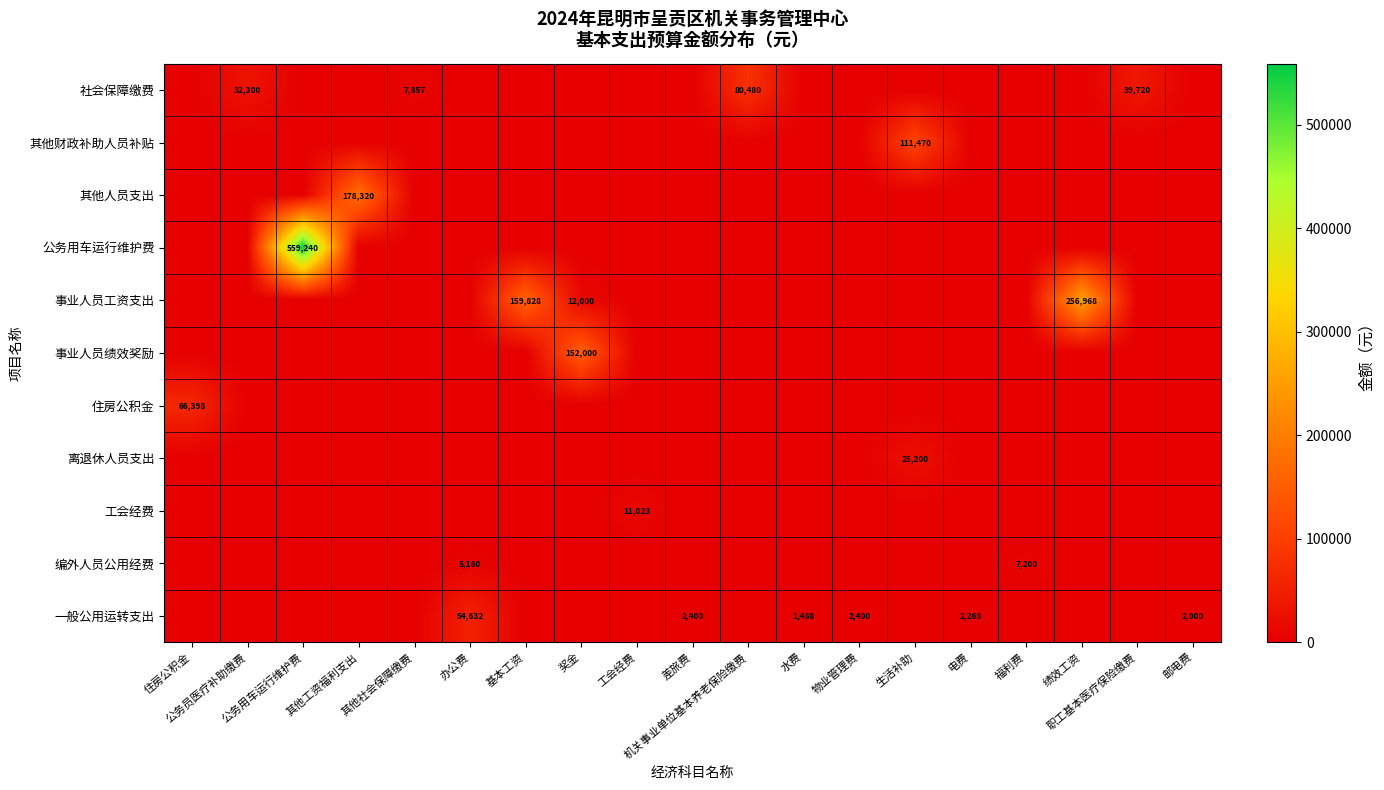

The 一般公用运转支出 series shows 0.0 at 奖金. True or false?

True